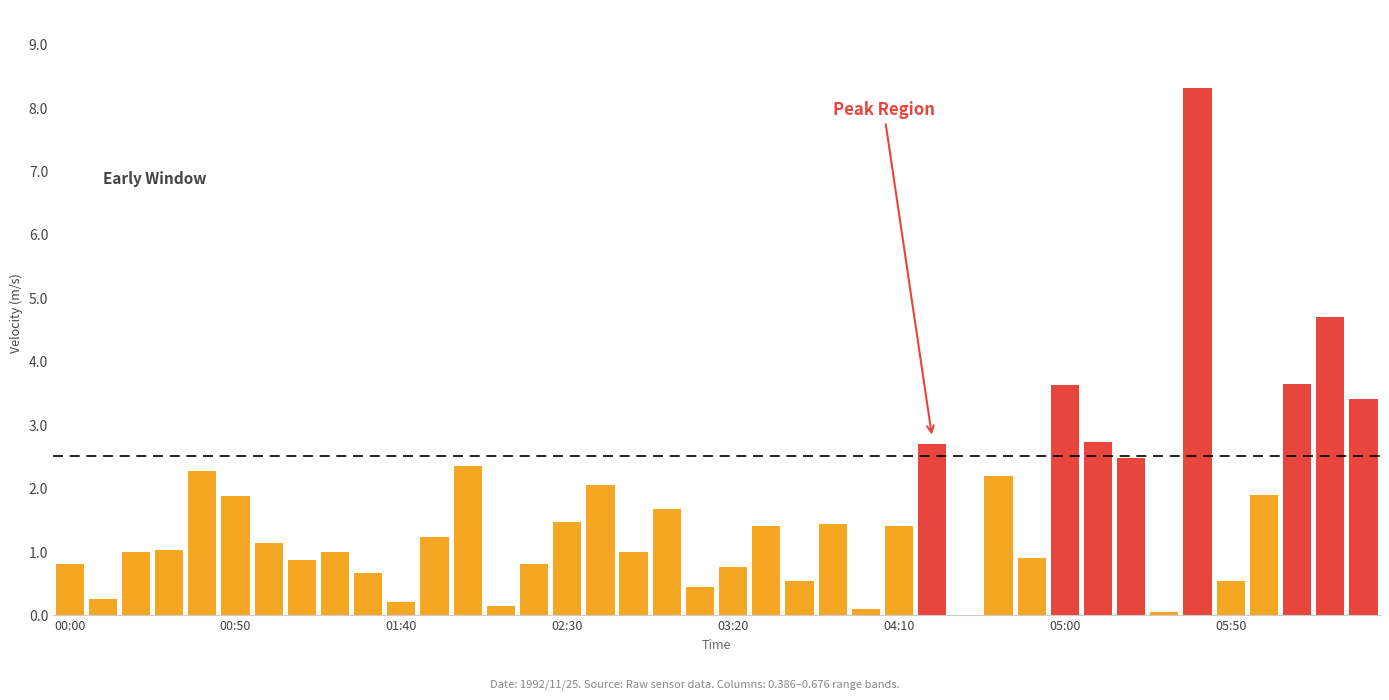

What is the sum of all values?

65.1